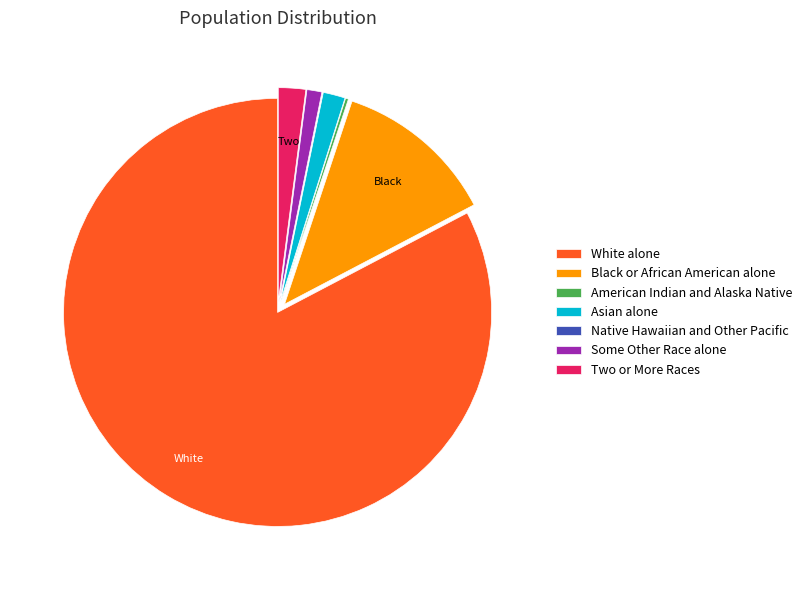

Which has a higher value, Black or African American alone or Two or More Races?

Black or African American alone